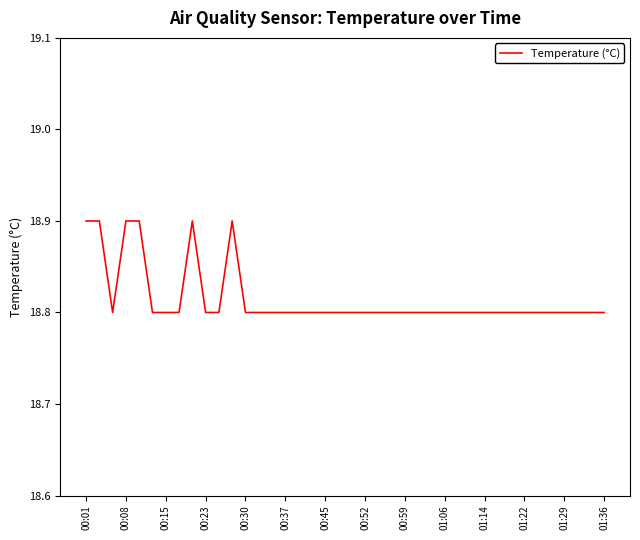

What is the maximum value shown in the chart?

18.9